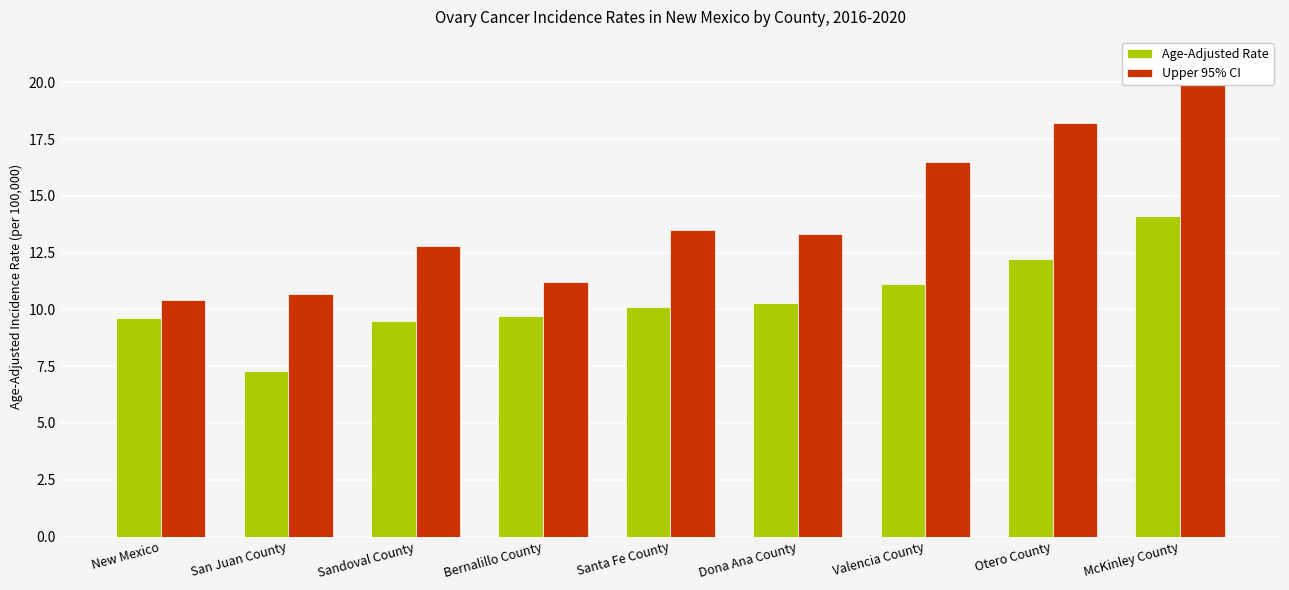

List the series in order of their overall mean, lowest first.

Age-Adjusted Rate, Upper 95% CI